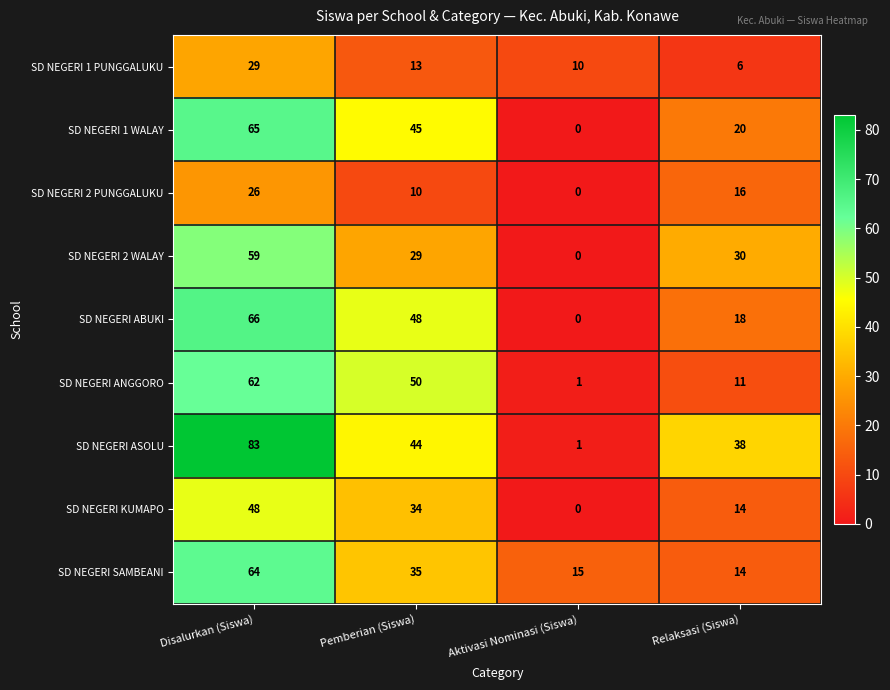

Read the SD NEGERI 2 WALAY value at Disalurkan (Siswa), to the nearest 10.

60